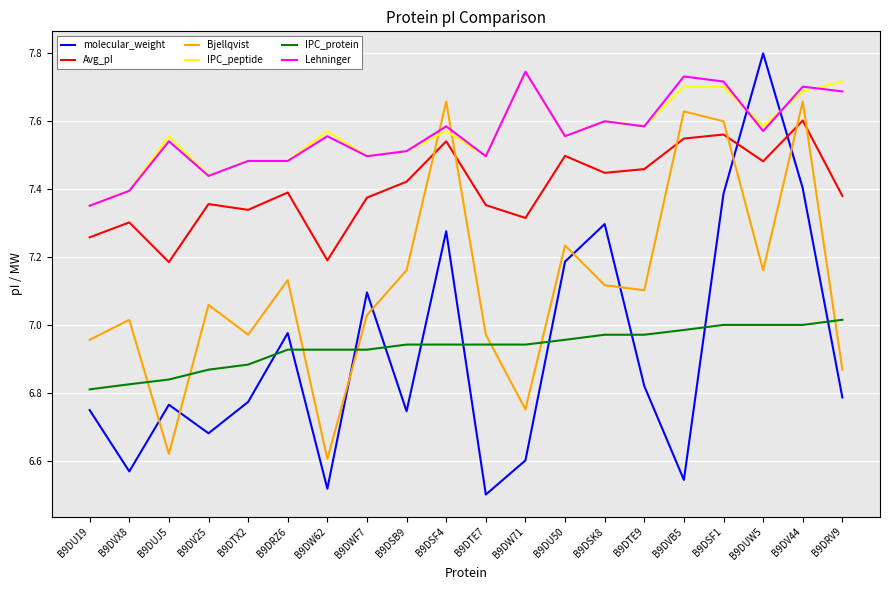

Which category has the highest value in the IPC_protein series?

B9DRV9